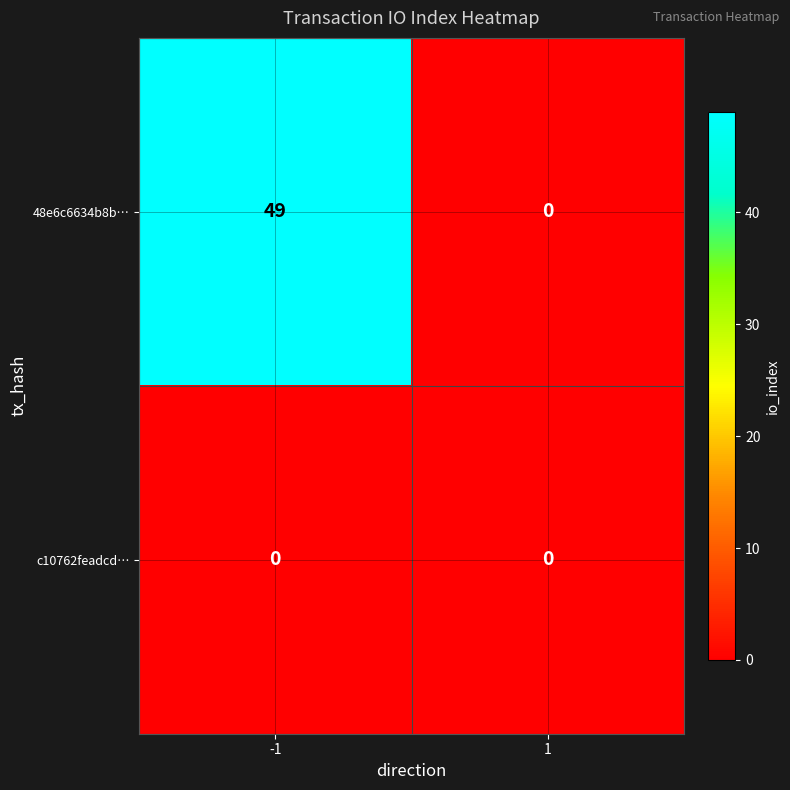

What is the maximum value shown in the chart?

49